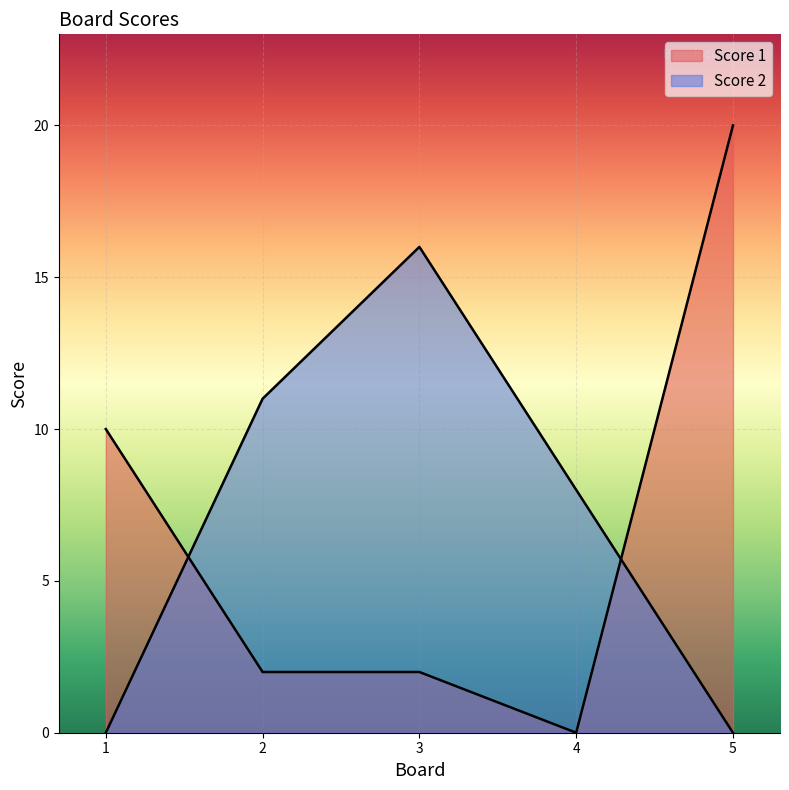

Between 5 and 4, which is larger?

5